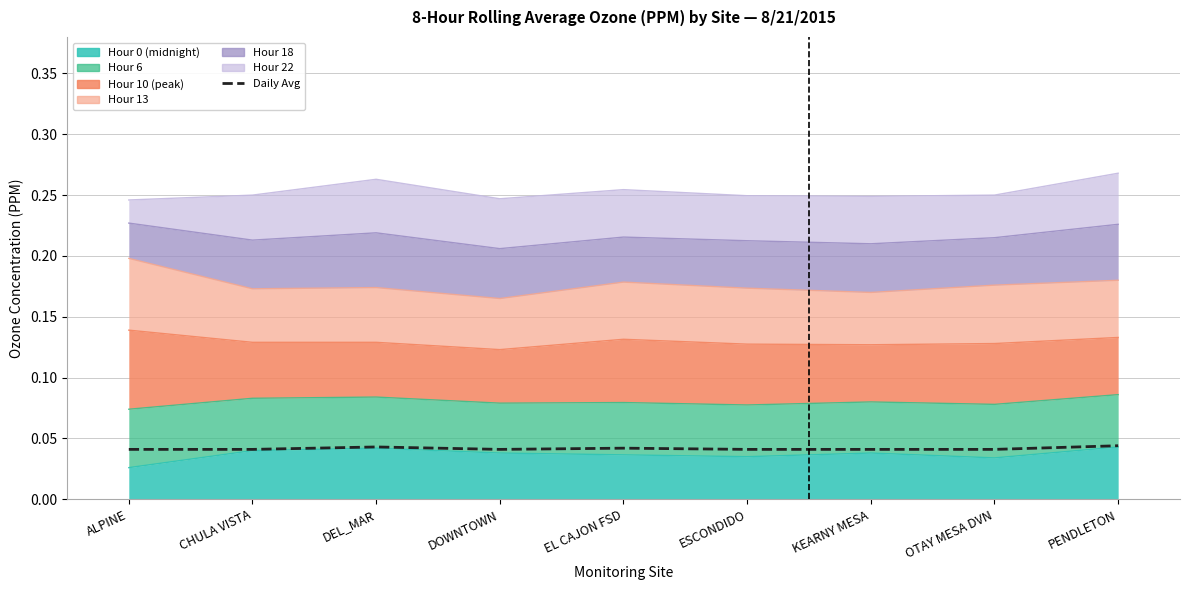

At which category does the chart reach its minimum across all series?

ALPINE